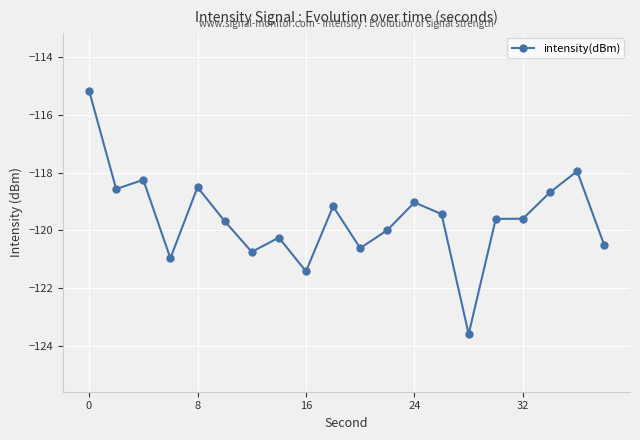

True or false: the data has more than 2 interior local peaks.

True